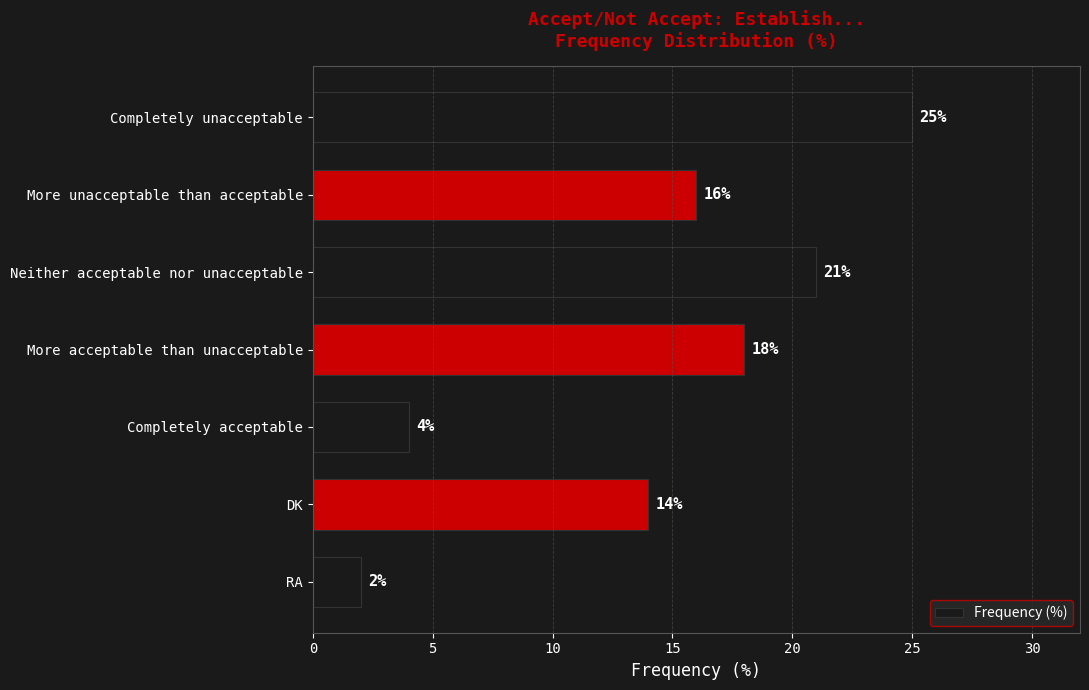

Are the bars grouped side by side (vs. stacked)?

No